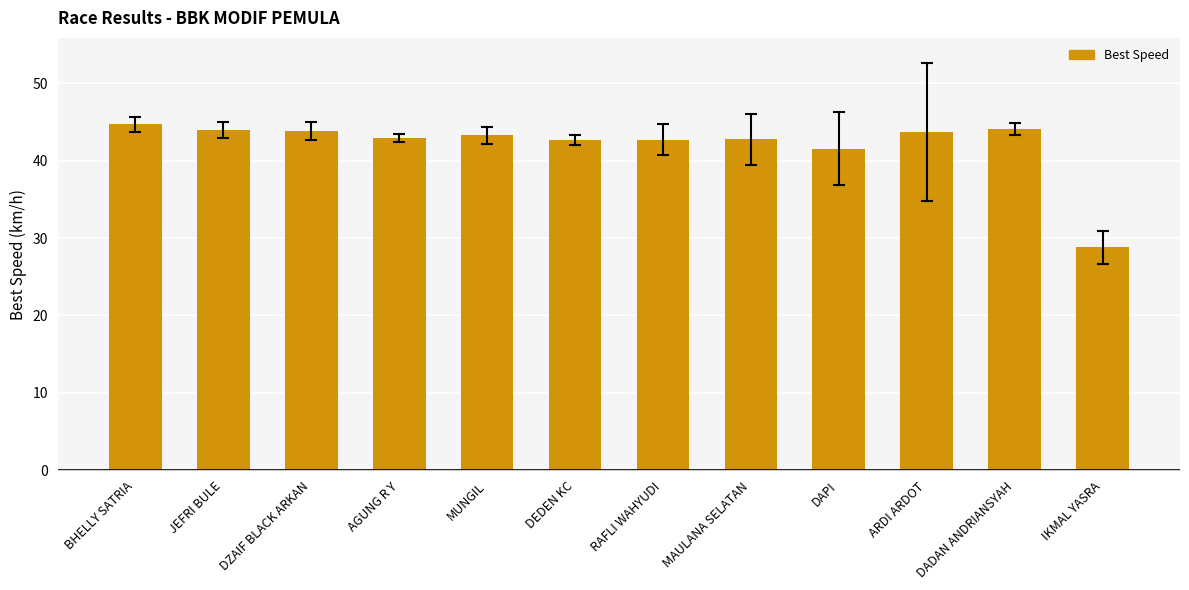

At which label is the value closest to 36?

DAPI